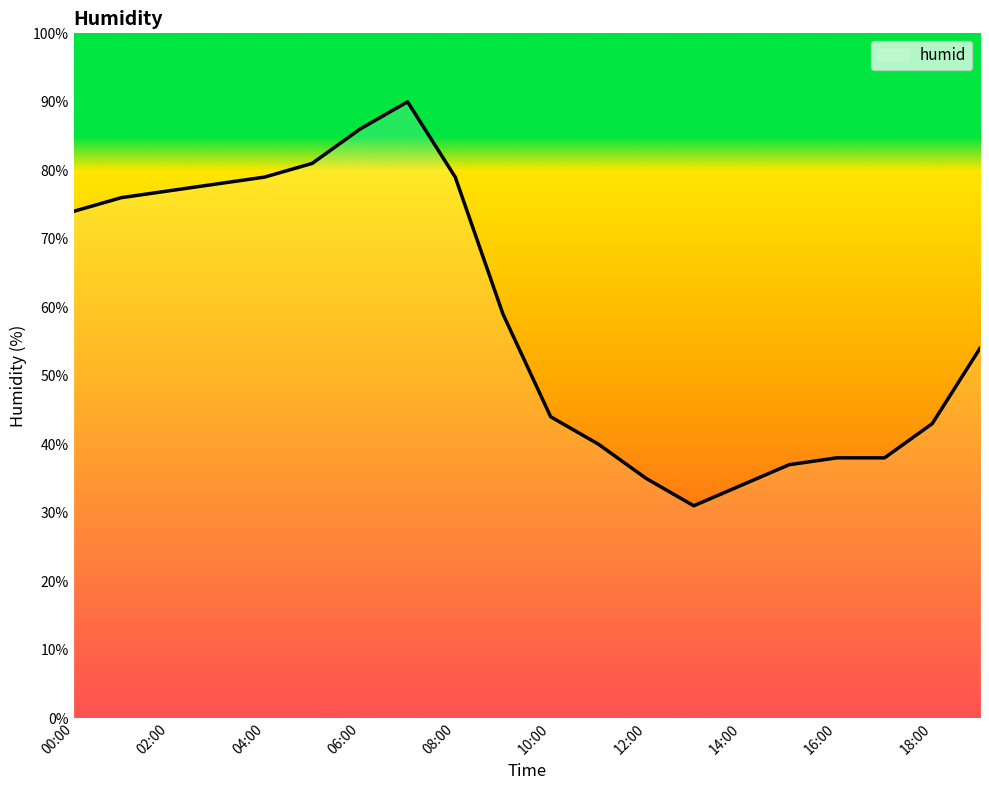

What is the minimum value shown in the chart?

31